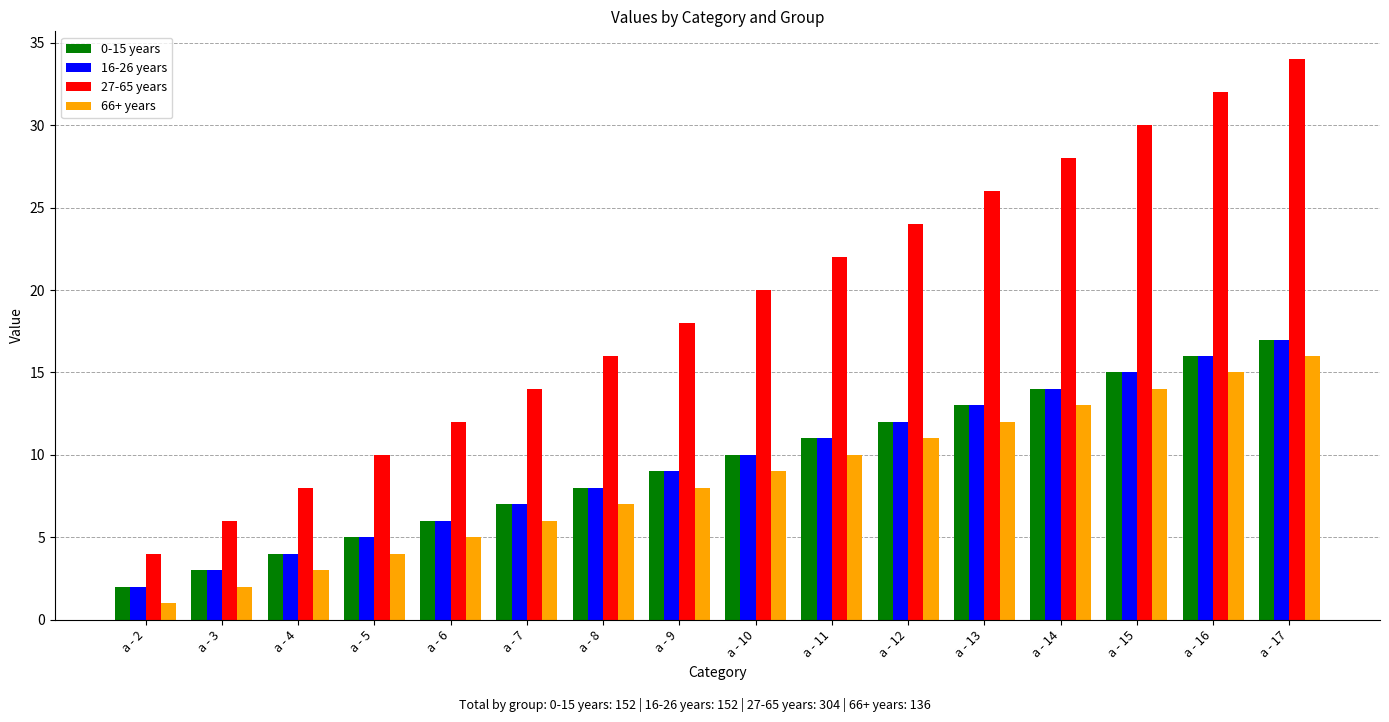

What is the approximate value of 66+ years at a - 13, to the nearest 5?

10